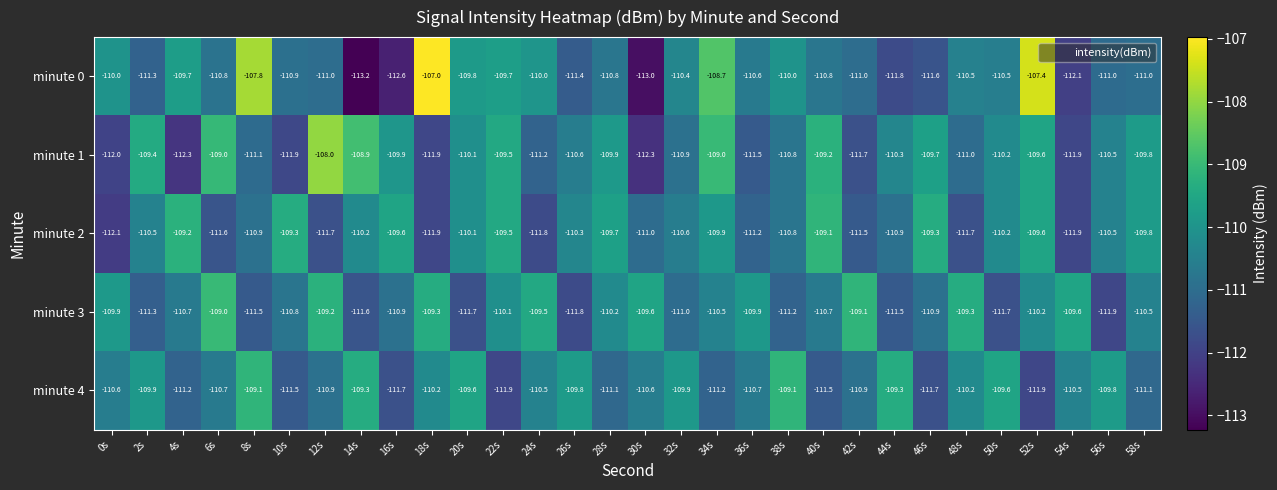

What is the difference between the minute 4 values at 18s and 4s?

1.0